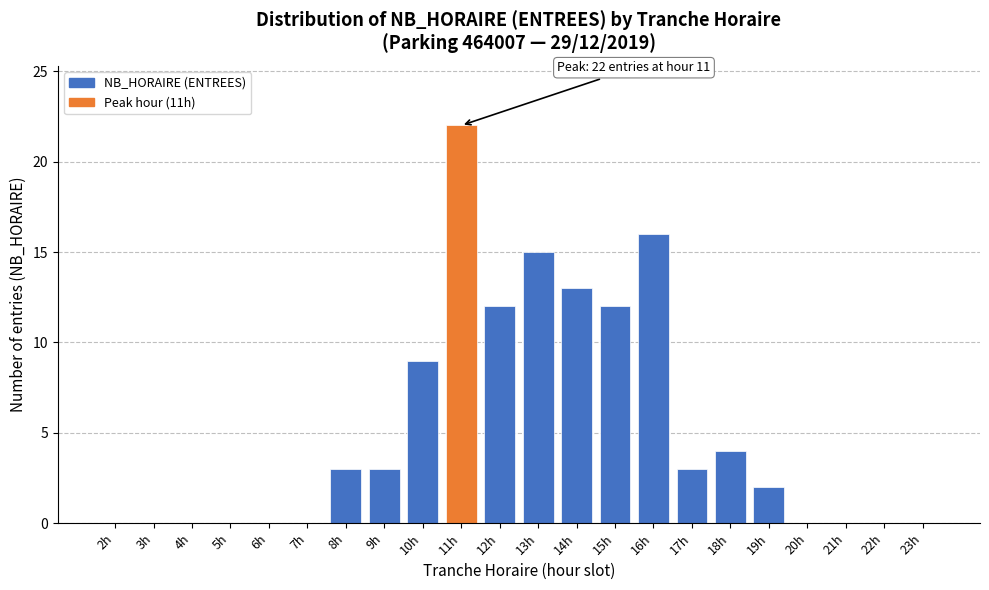

Reading left to right, extract all data points from this chart.

2h=0	3h=0	4h=0	5h=0	6h=0	7h=0	8h=3	9h=3	10h=9	11h=22	12h=12	13h=15	14h=13	15h=12	16h=16	17h=3	18h=4	19h=2	20h=0	21h=0	22h=0	23h=0